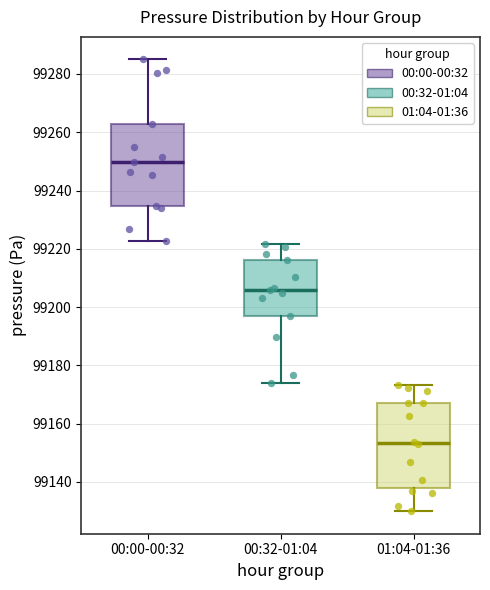

Which box's median line is the lowest?

01:04-01:36